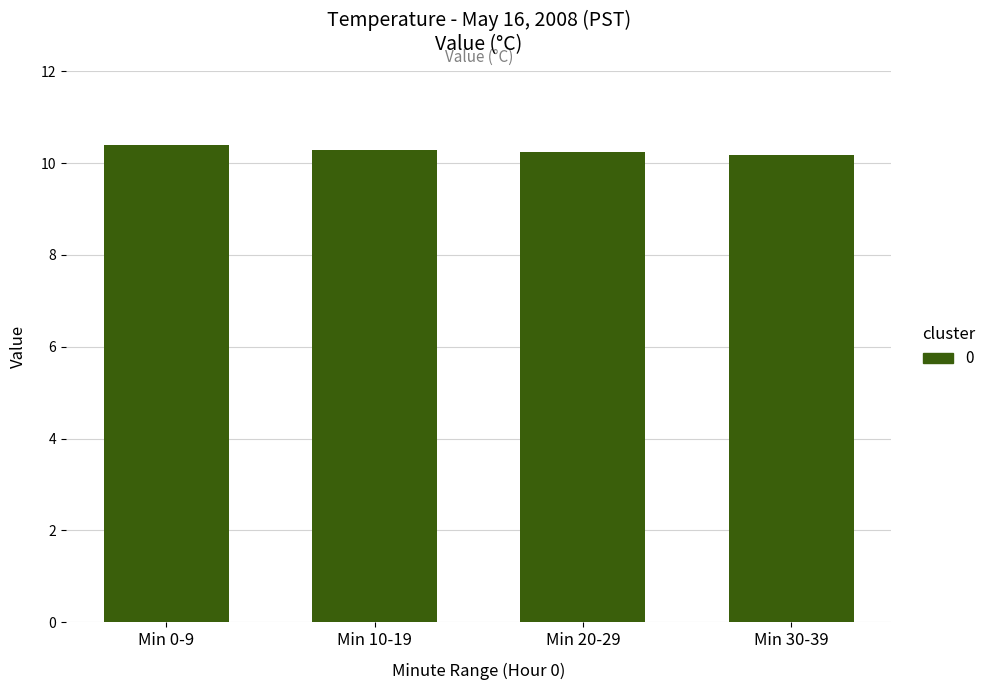

What is the average value?

10.3